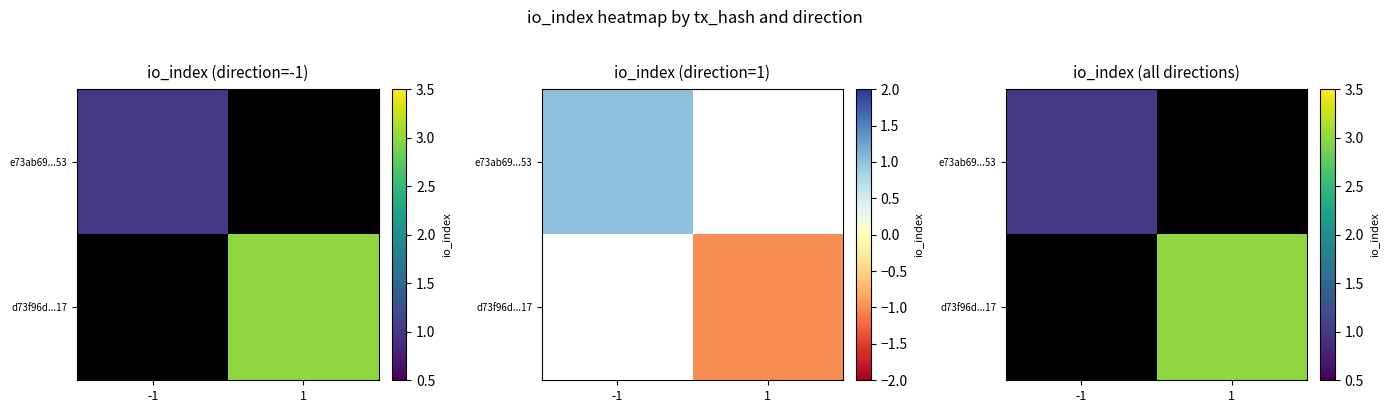

At how many categories does at least one series exceed 2?

1